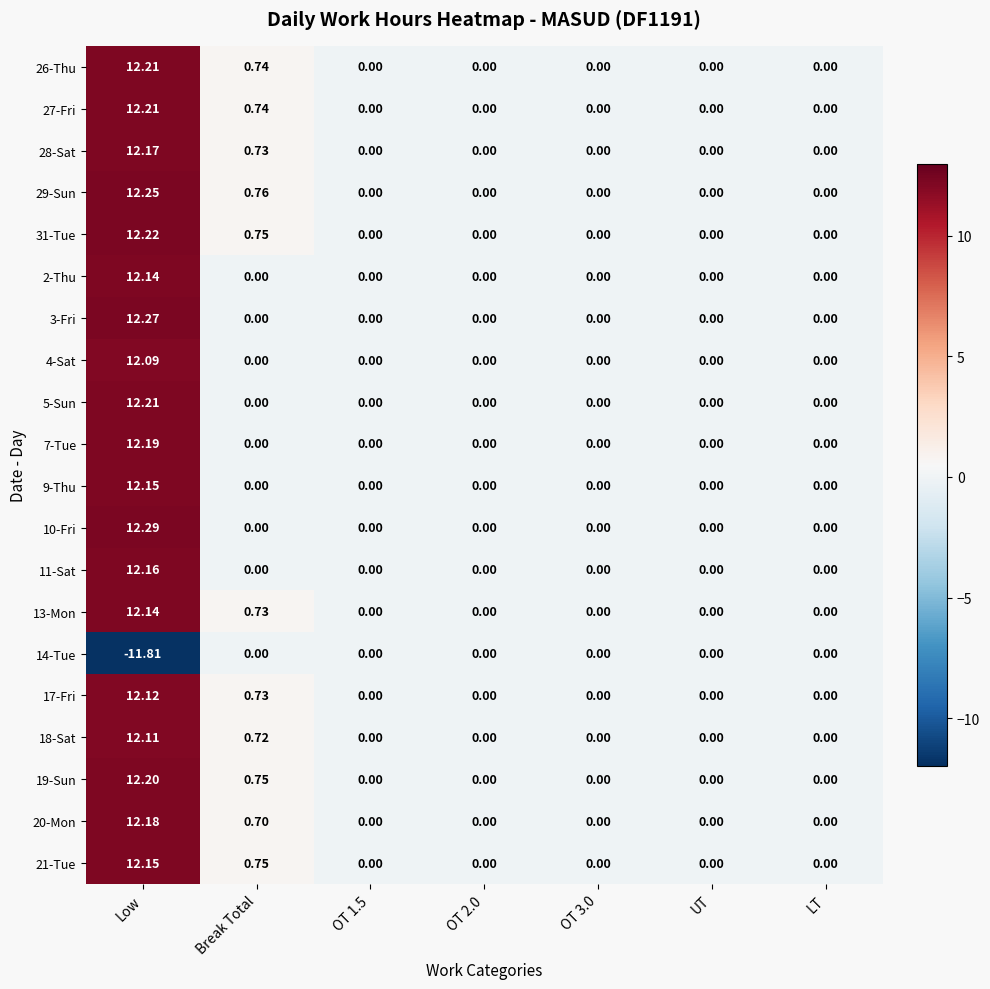

Which category has the highest value across all series?

Low